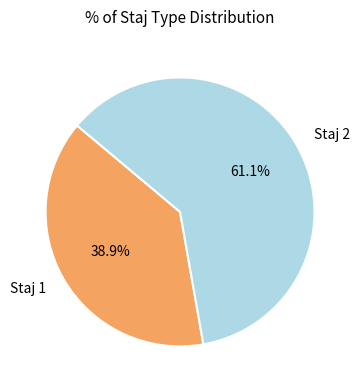

Is the sum of Staj 2 and Staj 1 greater than half?

Yes